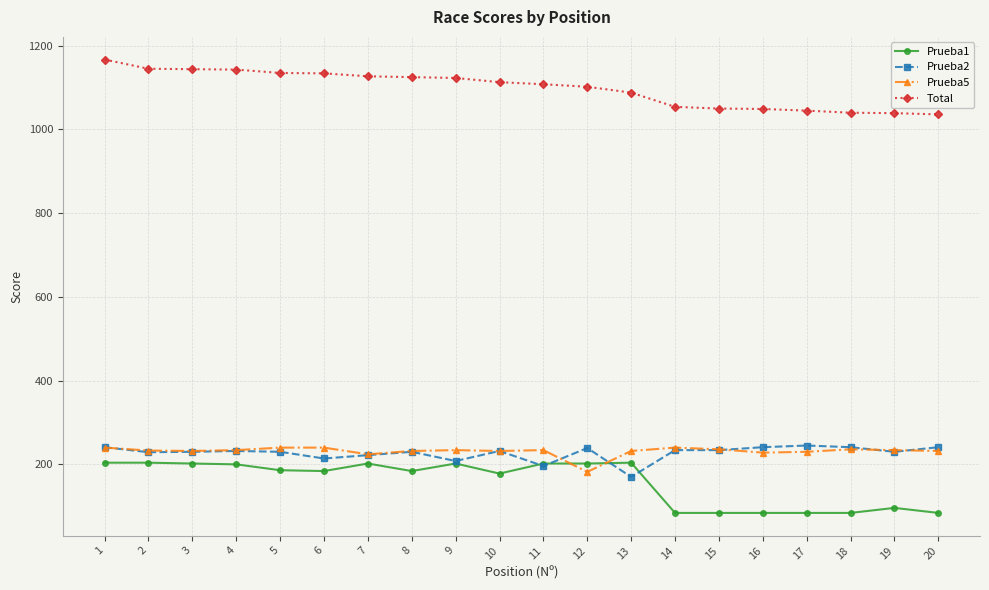

At how many categories does at least one series exceed 929?

20